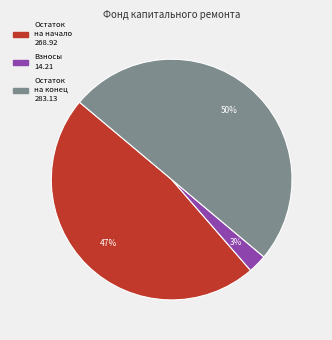

To the nearest percent, what is the average slice percentage?

33%